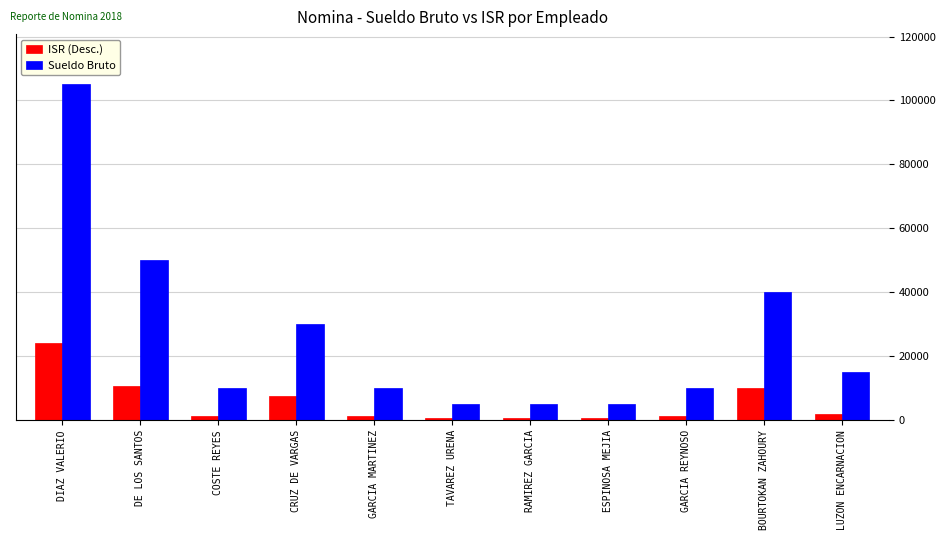

The value of ISR (Desc.) at DE LOS SANTOS is 16182.4. True or false?

False